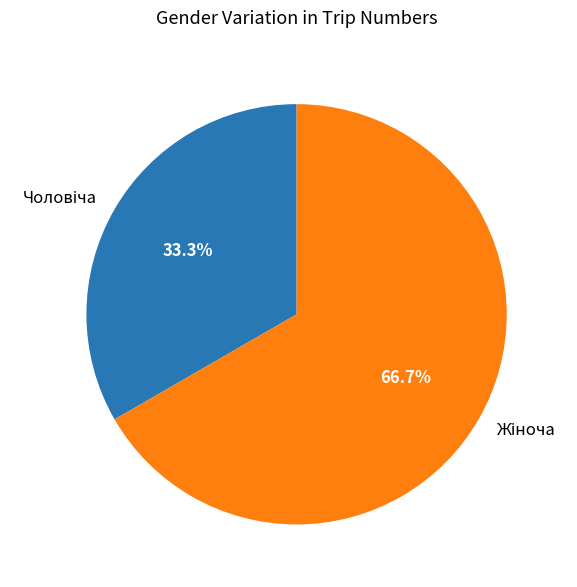

Is there a majority slice in this chart?

Yes